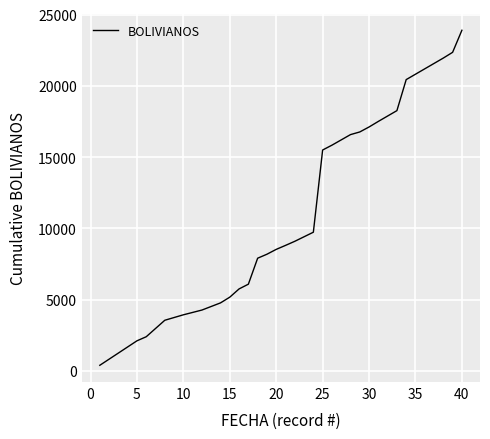

What is the greatest value displayed?

23898.7